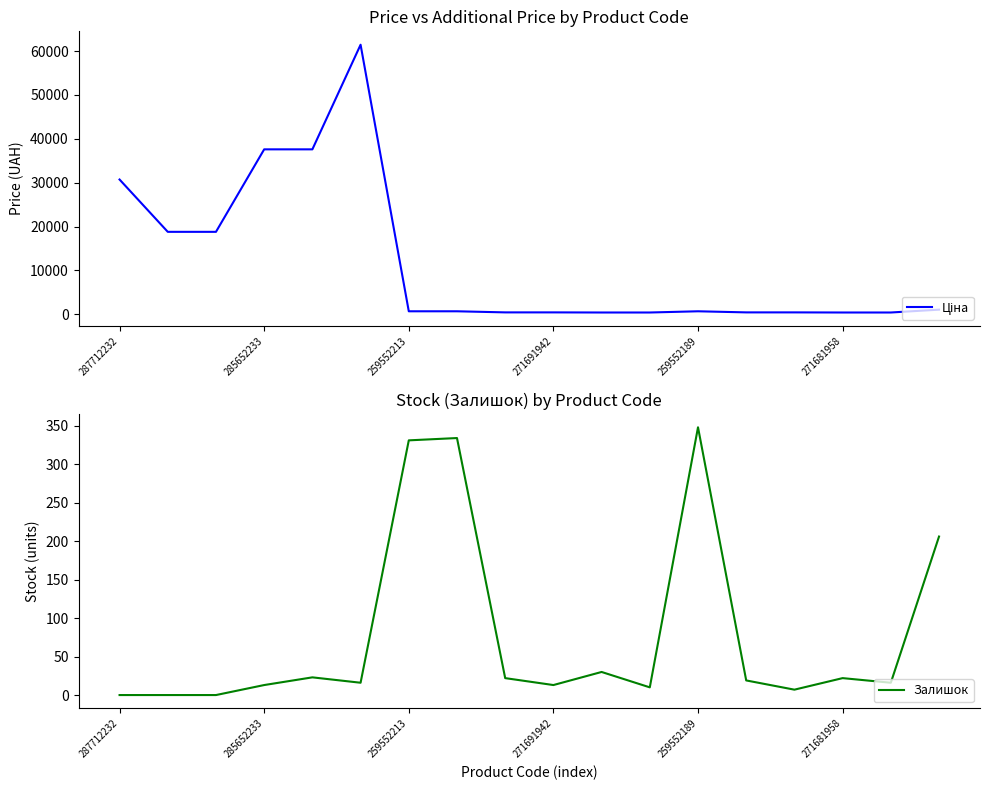

What are all the series names shown in the legend?

Ціна, Залишок